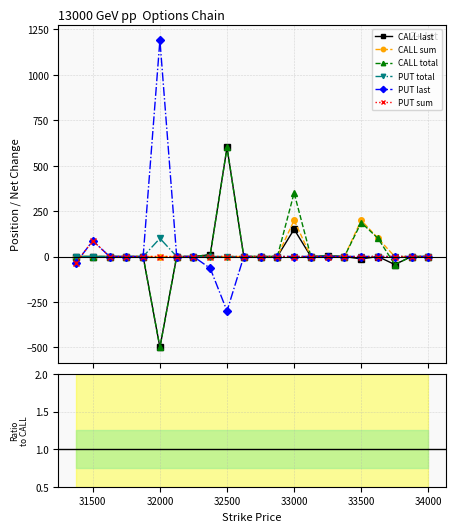

In PUT sum, how many points are higher than both neighbors (excluding endpoints)?

1